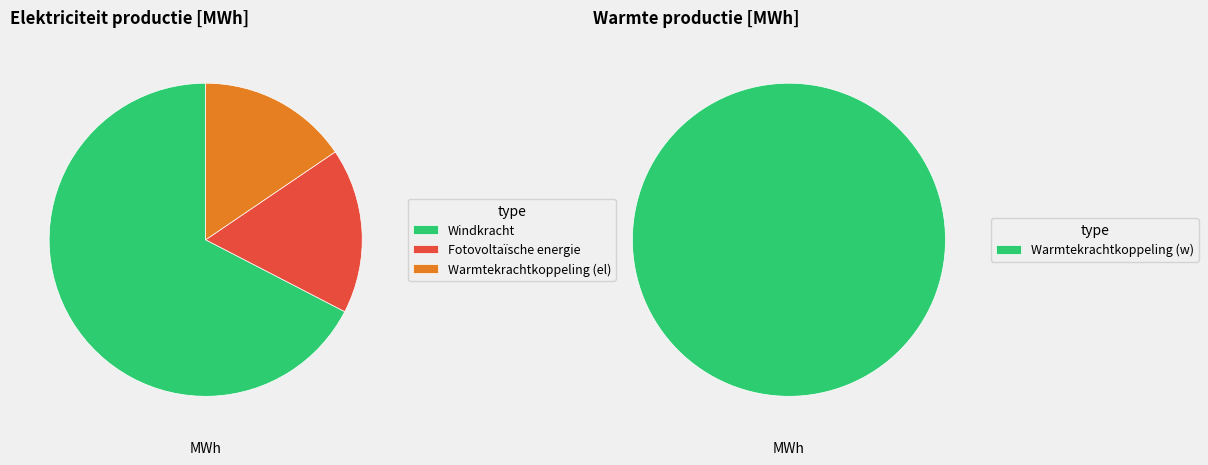

Which category has the biggest portion of the pie?

Warmtekrachtkoppeling